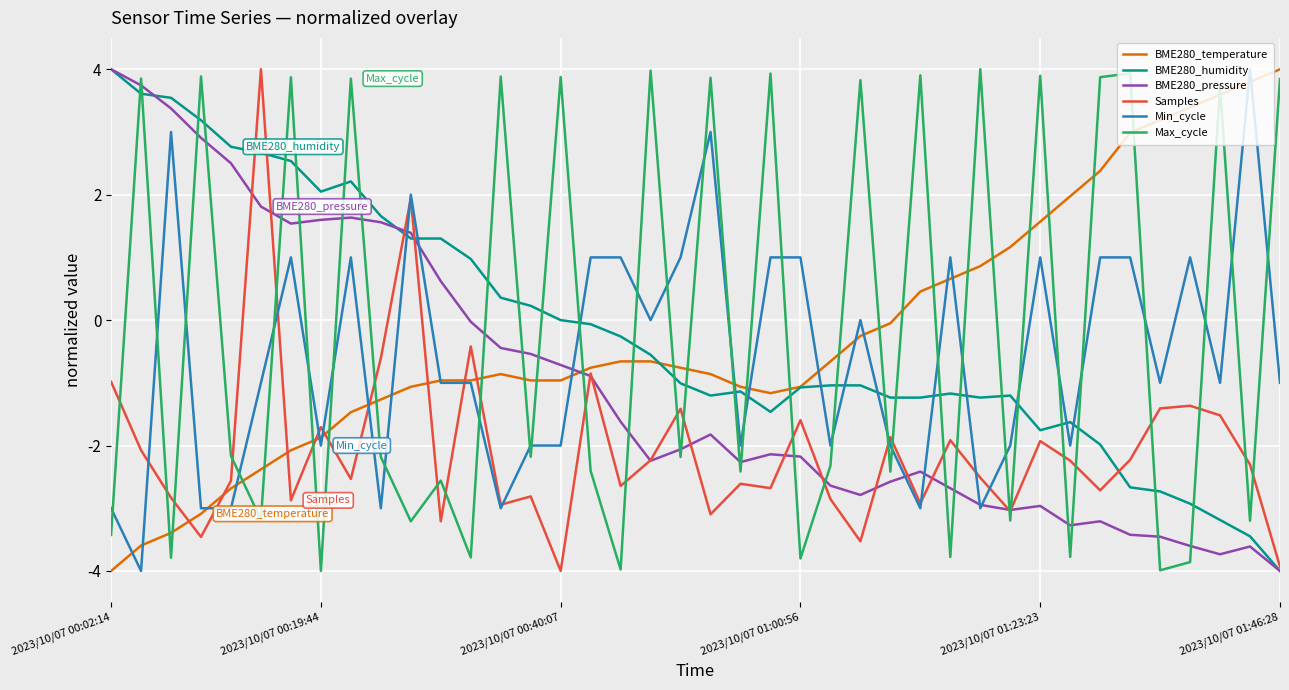

What is the highest value of the Max_cycle series?

4.0